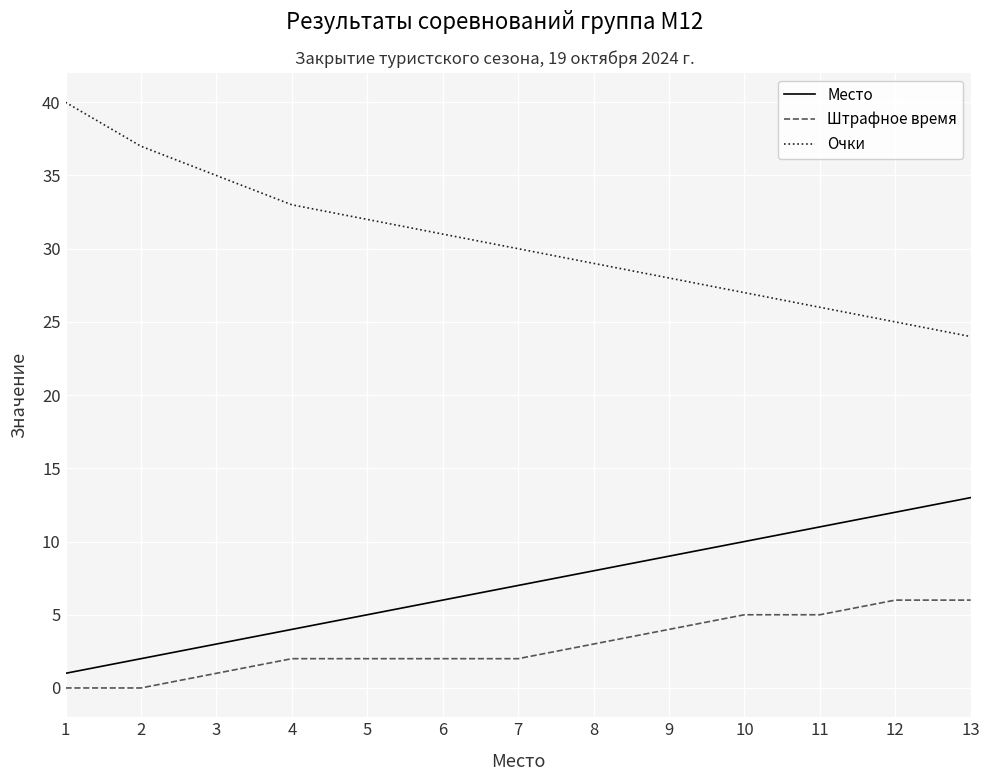

At which category does the chart reach its peak across all series?

1